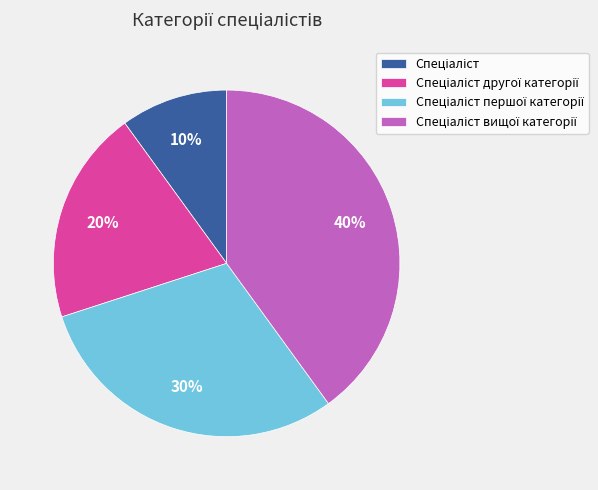

How many slices are in this pie chart?

4